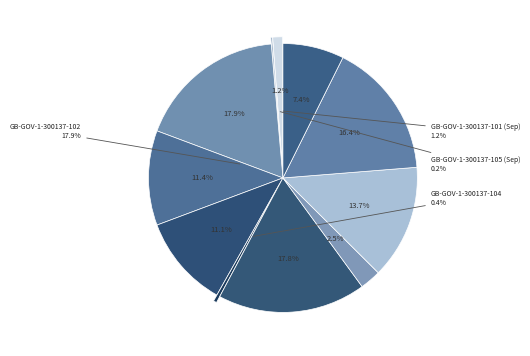

Combined, do GB-GOV-1-300137-108 and GB-GOV-1-300137-110 account for over 50%?

No